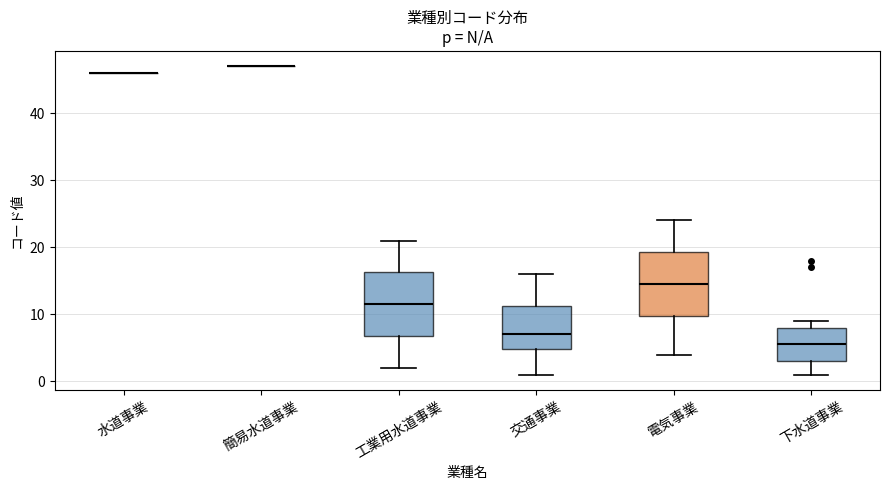

Reading left to right, transcribe this box plot: for each box, give where its median line is, the range the box spans, and where its two whiskers end, as read against the y-axis. The values are not printed on the chart, so give them approximately, as read against the axis.

水道事業: box collapsed to a line at 46, whiskers 46 to 46
簡易水道事業: box collapsed to a line at 47, whiskers 47 to 47
工業用水道事業: median 12, box 7 to 16, whiskers 2 to 21
交通事業: median 7, box 5 to 11, whiskers 1 to 16
電気事業: median 15, box 10 to 19, whiskers 4 to 24
下水道事業: median 6, box 3 to 8, whiskers 1 to 9